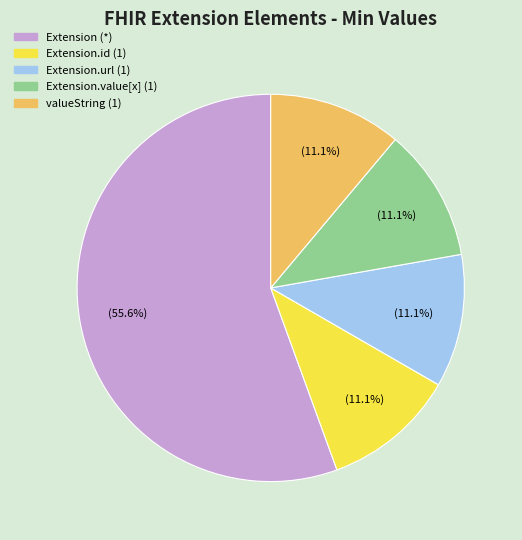

How many segments does this pie chart have?

5